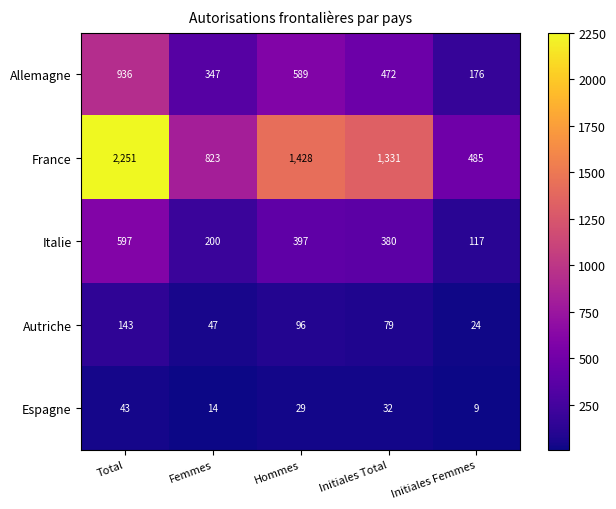

Which category has the highest value across all series?

Total